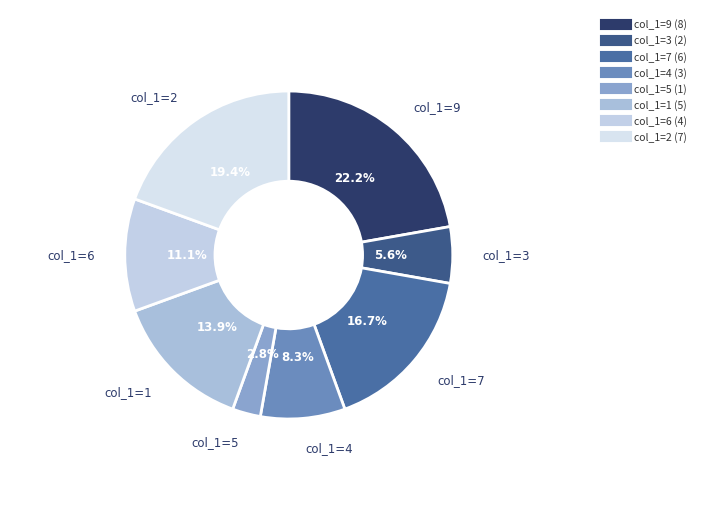

Do col_1=2 and col_1=1 together represent more than half of the pie?

No